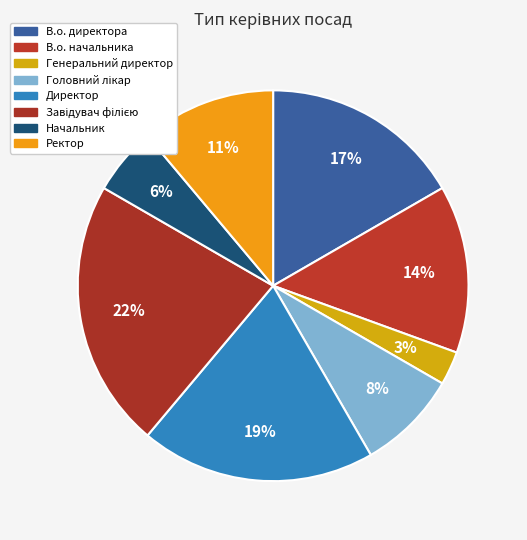

The В.о. директора slice represents 9% of the pie. True or false?

False